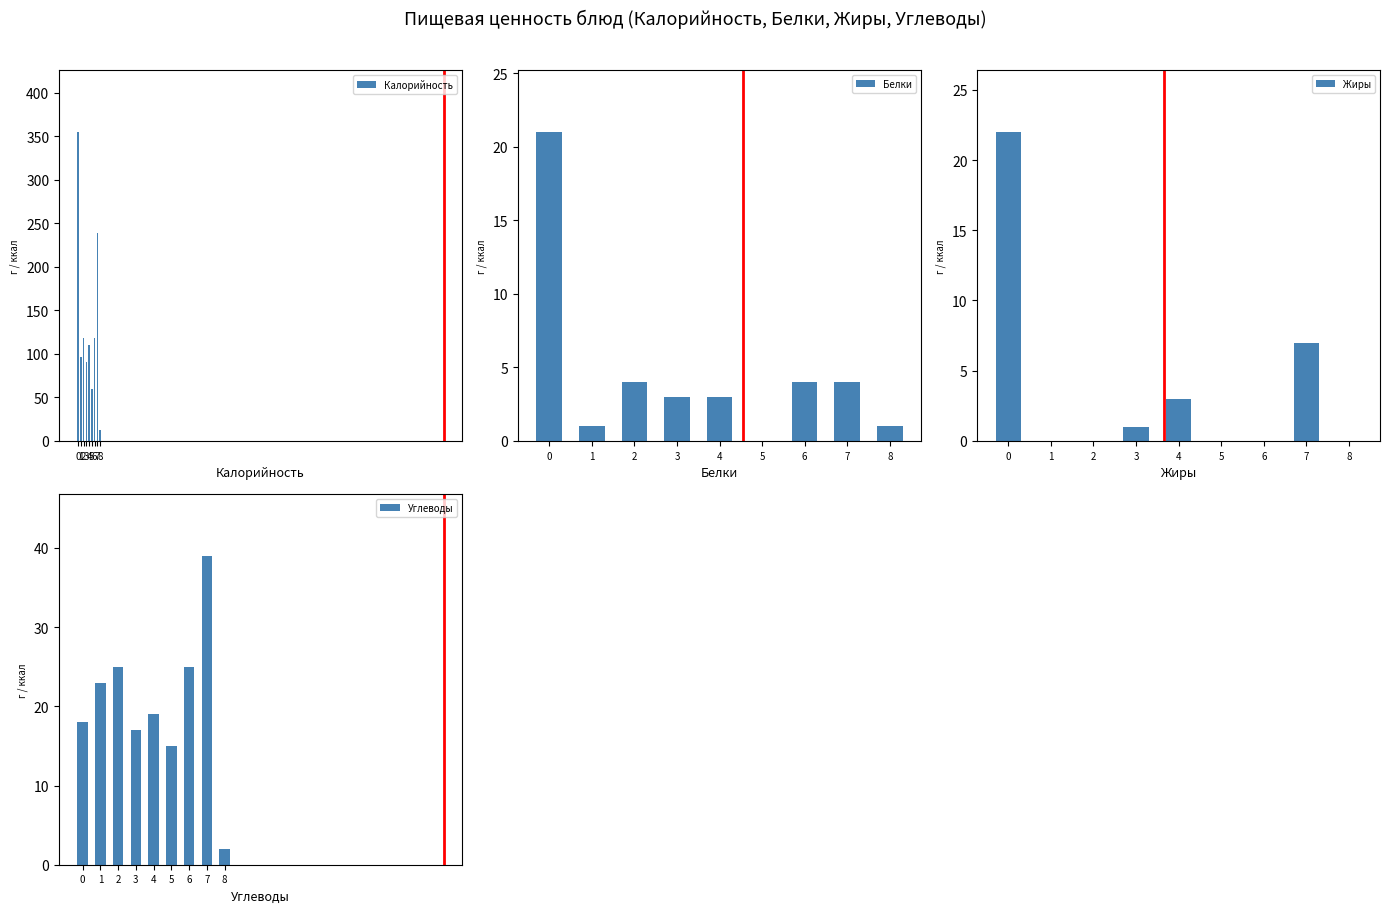

What is the sum of all Белки values?

41